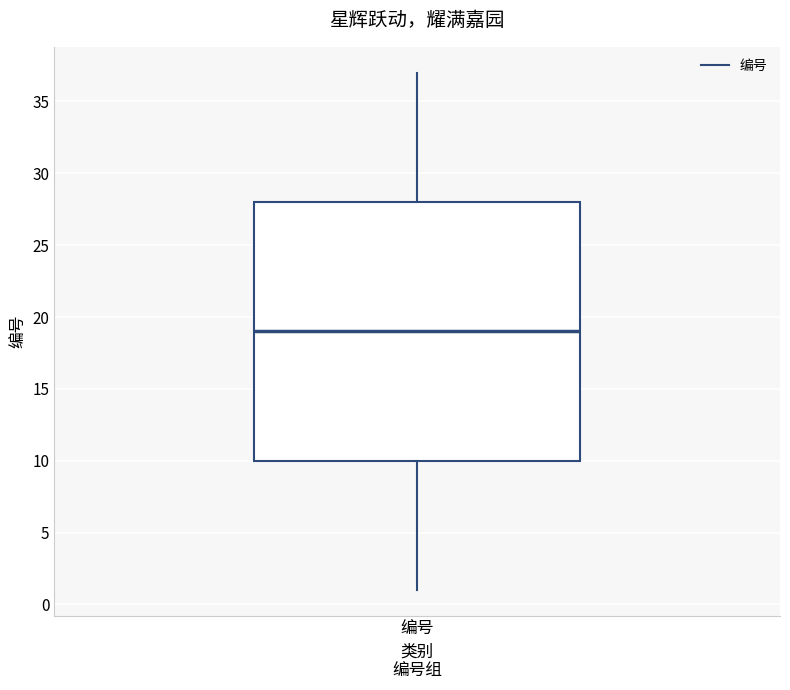

Transcribe this box plot: give where the median line is, the range the box spans, and where the two whiskers end, as read against the y-axis. The values are not printed on the chart, so give them approximately, as read against the axis.

median 19, box 10 to 28, whiskers 1 to 37